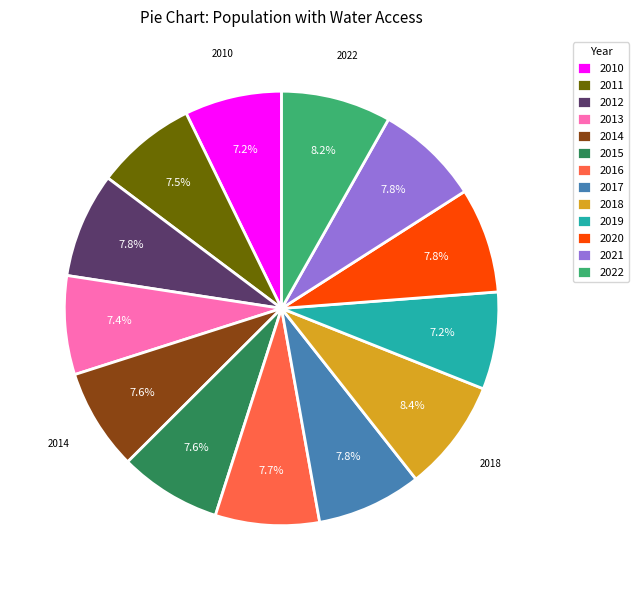

Count the number of slices in the pie.

13